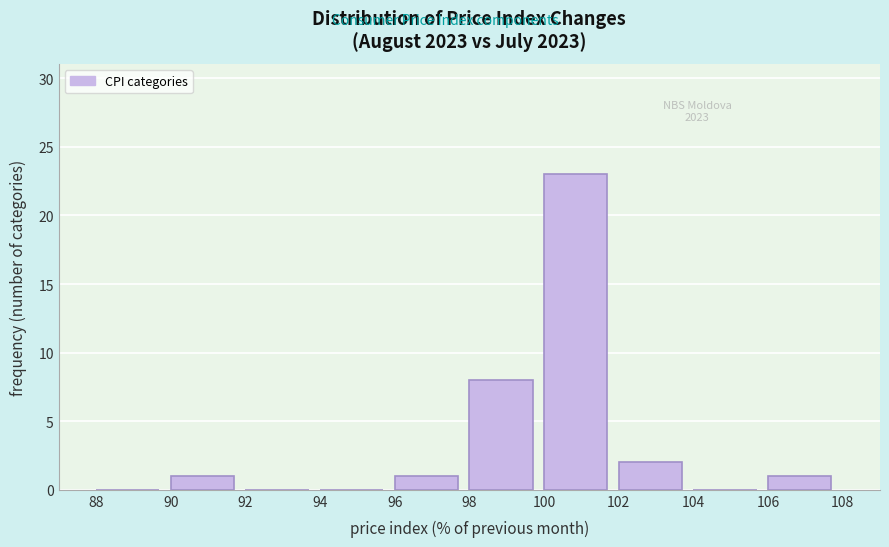

Reading left to right, transcribe this chart: for each bar, give the range it covers on the x-axis and its height. The values are not printed on the chart, so give them approximately, as read against the axis.

88 to 90: 0
90 to 92: 1
92 to 94: 0
94 to 96: 0
96 to 98: 1
98 to 100: 8
100 to 102: 23
102 to 104: 2
104 to 106: 0
106 to 108: 1